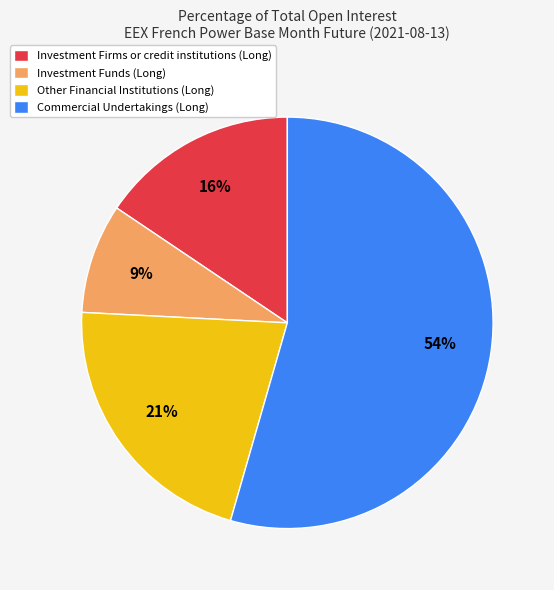

The Other Financial Institutions (Long) slice represents 21% of the pie. True or false?

True